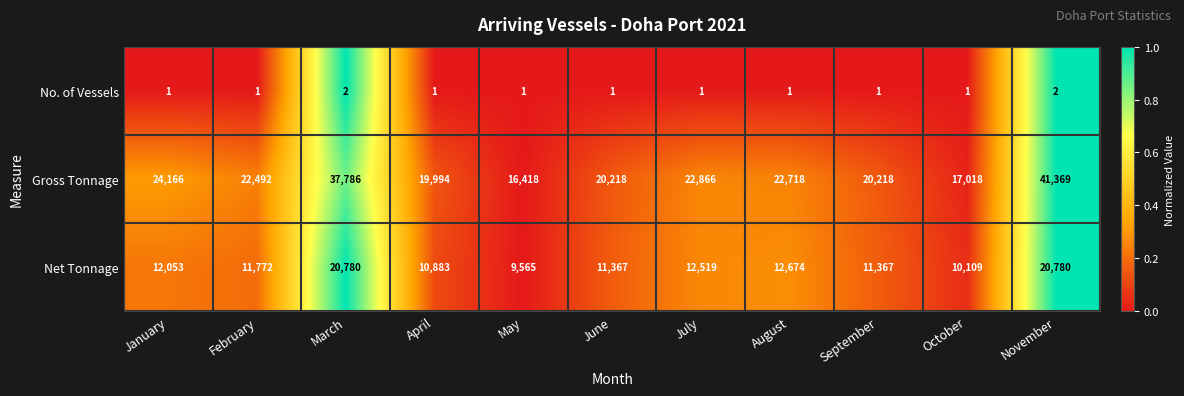

At which label does Gross Tonnage reach its peak?

November